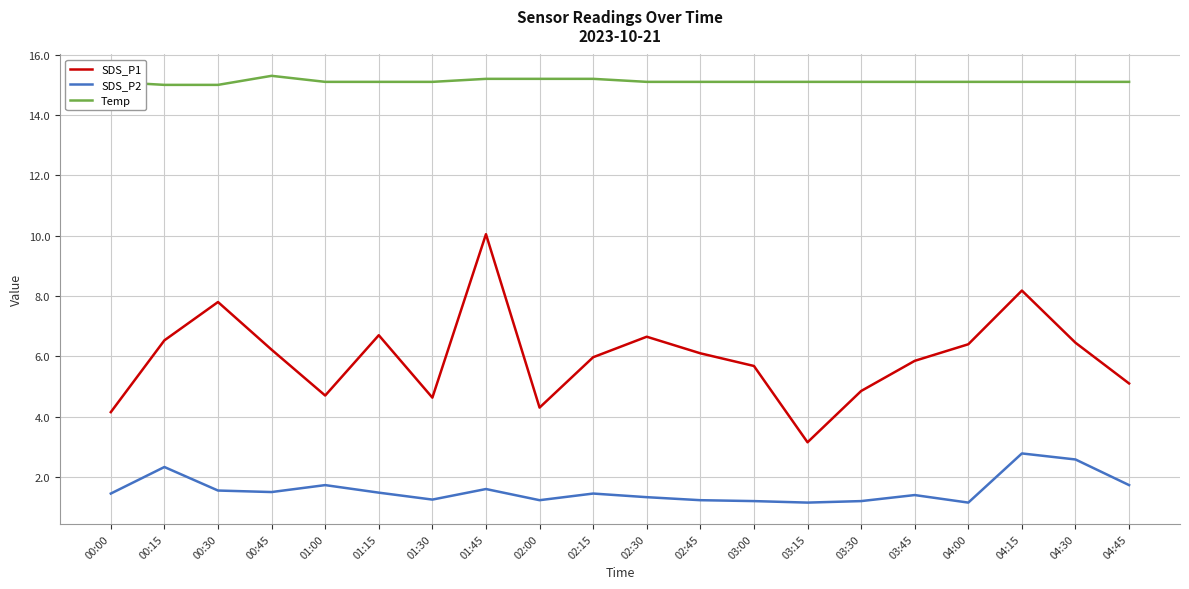

Rank the series by their maximum value, from lowest to highest.

SDS_P2, SDS_P1, Temp